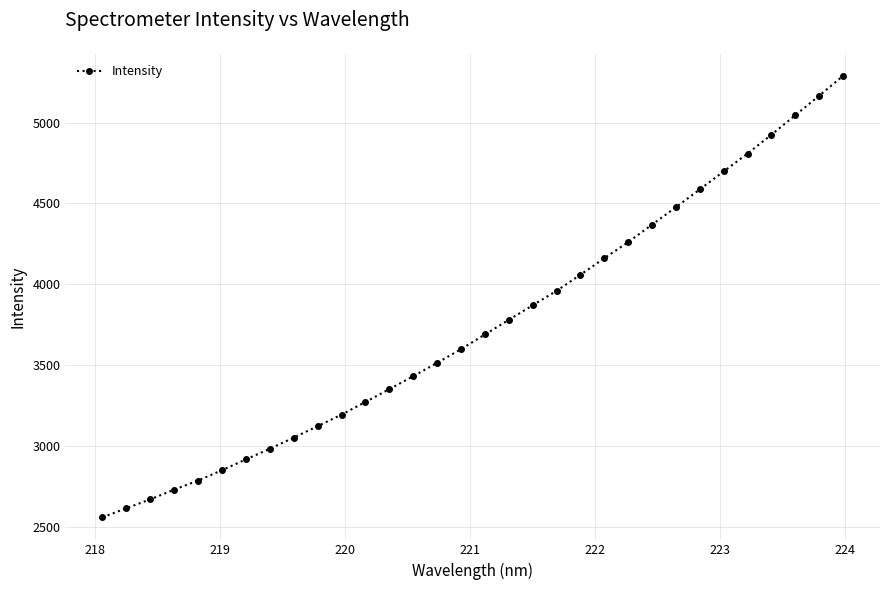

What is the maximum value shown in the chart?

5289.8